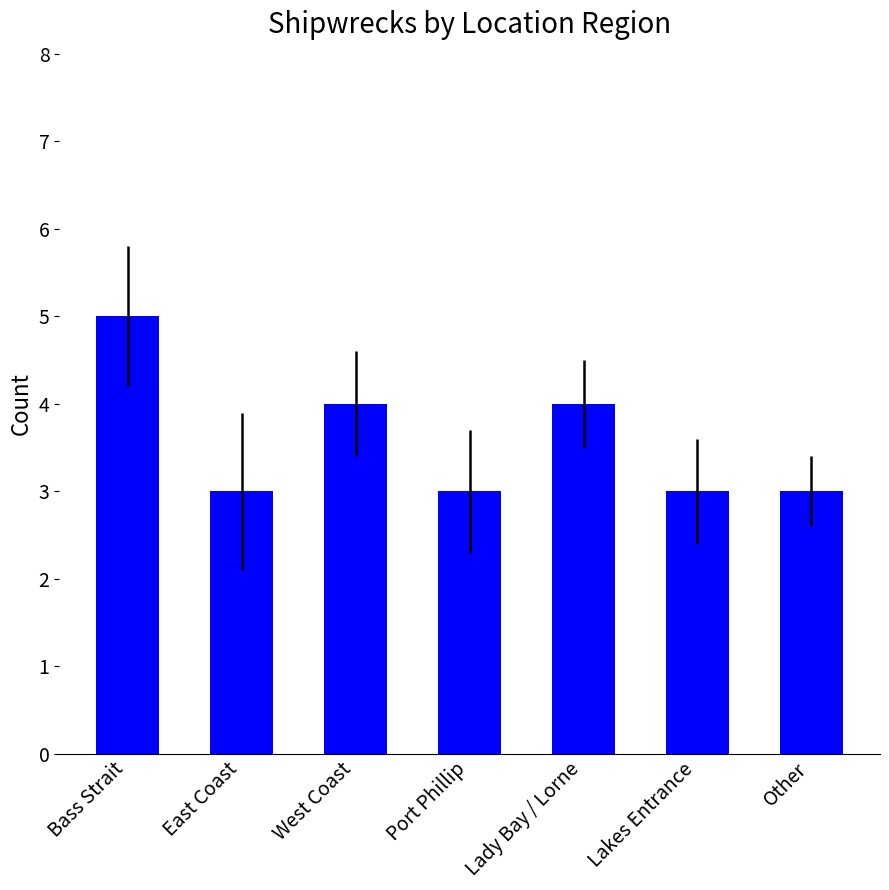

Reading left to right, extract all data points from this chart.

Bass Strait=5	East Coast=3	West Coast=4	Port Phillip=3	Lady Bay / Lorne=4	Lakes Entrance=3	Other=3